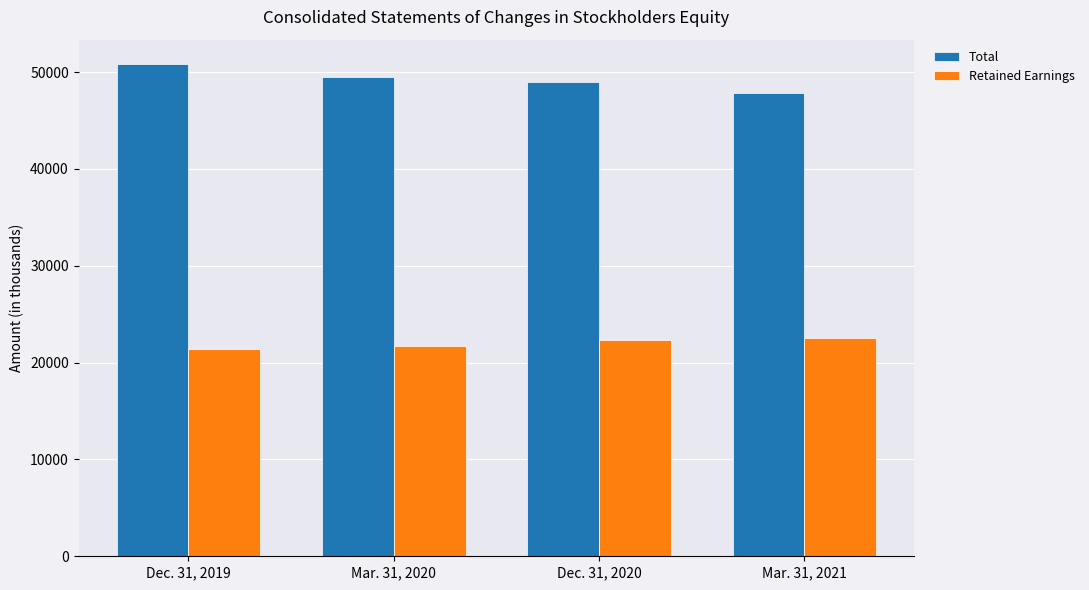

What position from the right is Dec. 31, 2019?

4